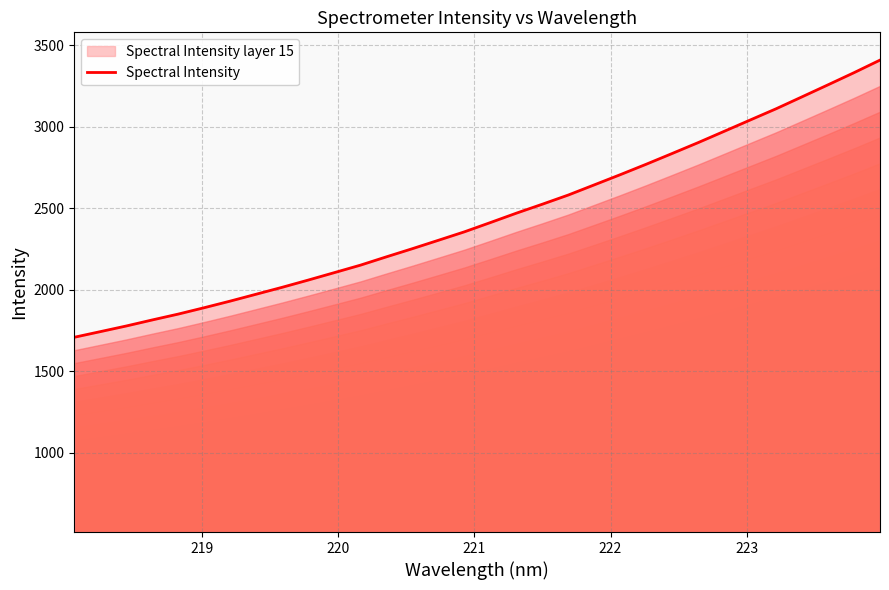

What is the maximum value shown in the chart?

3410.2